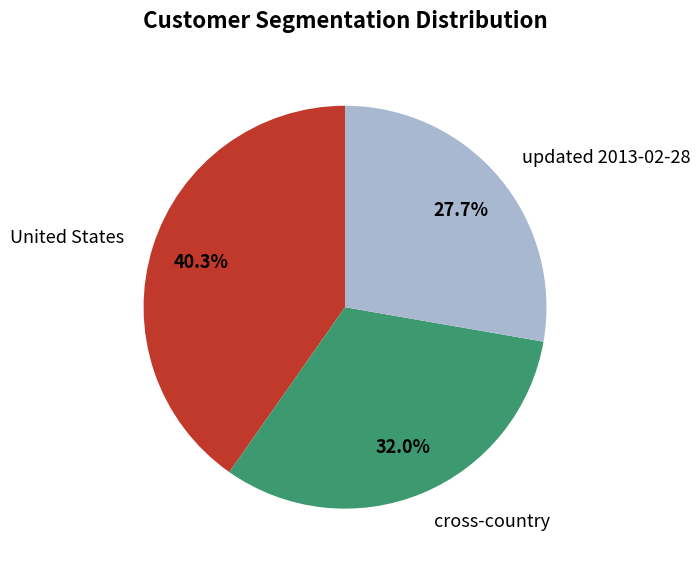

Which category has the smallest portion of the pie?

updated 2013-02-28